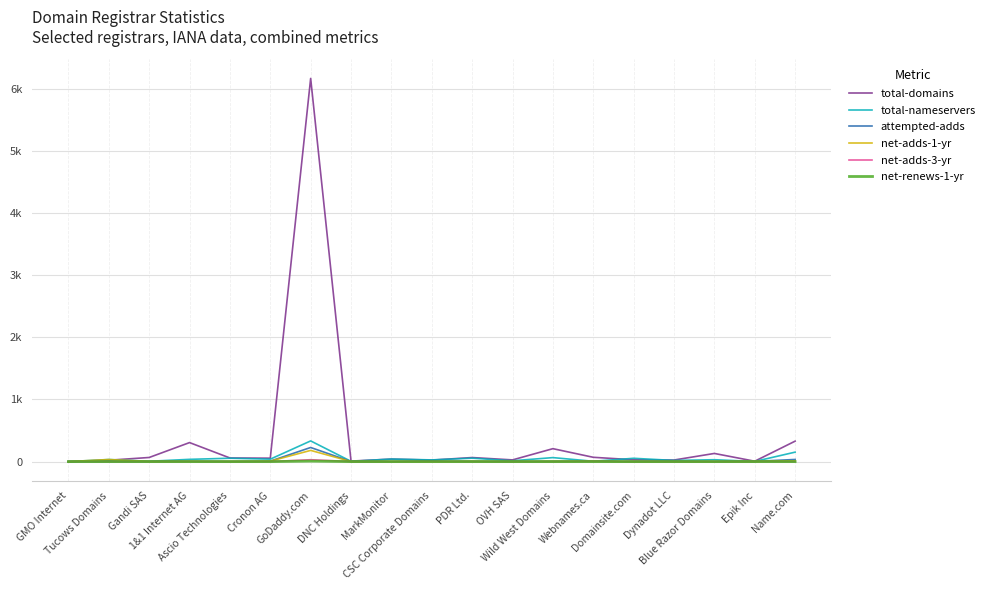

Reading left to right, what are all the values shown in this chart?

total-domains: 0	22	66	306	58	55	6171	8	40	24	65	27	208	69	29	25	131	6	329
total-nameservers: 0	33	5	36	54	39	333	4	41	27	55	13	64	5	53	18	30	2	152
attempted-adds: 0	2	2	5	1	7	227	1	1	7	4	1	4	8	0	1	0	3	34
net-adds-1-yr: 0	33	2	3	1	7	180	1	1	0	3	1	3	6	0	1	0	3	12
net-adds-3-yr: 0	0	0	0	0	0	30	0	0	0	0	0	0	2	0	0	0	0	0
net-renews-1-yr: 0	0	0	0	0	0	8	0	0	0	0	0	0	0	0	0	0	0	0